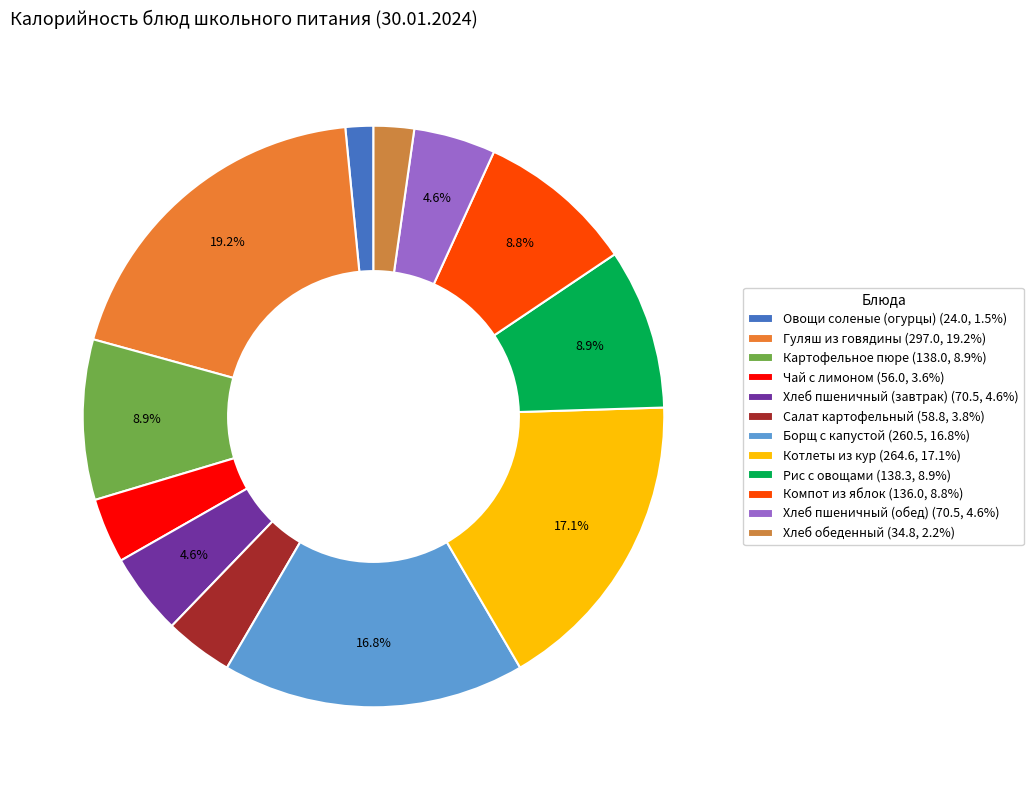

The Хлеб обеденный slice represents 2% of the pie. True or false?

True